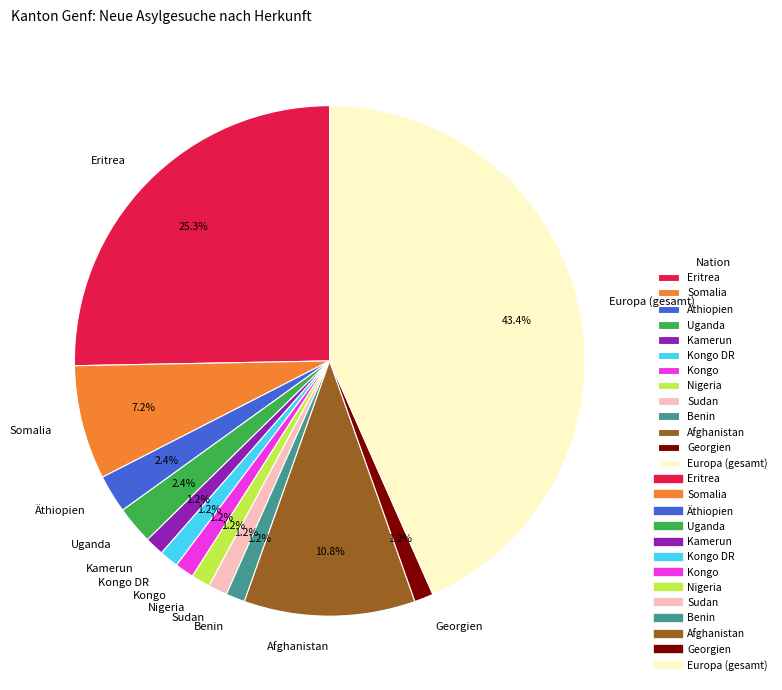

What portion of the pie excludes Kongo?

98.8%